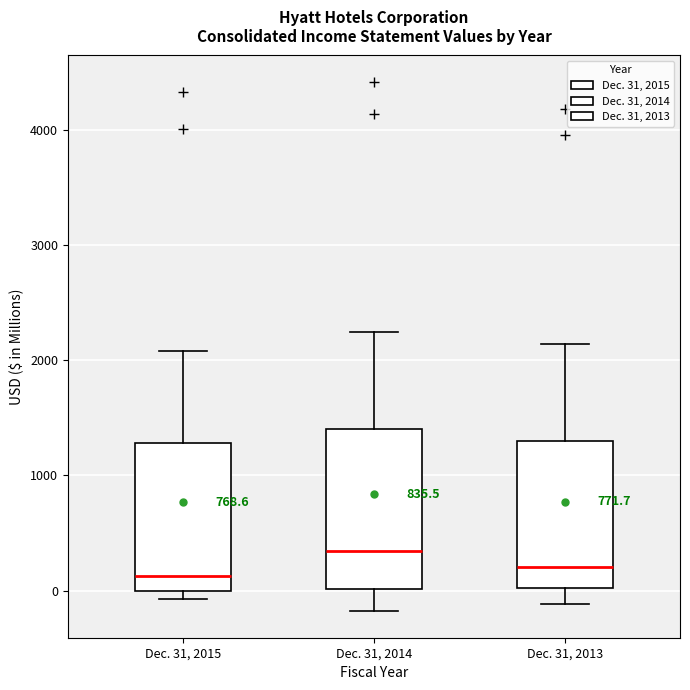

Where is the lower edge of the box for Dec. 31, 2013 on the y-axis? The values are not printed on the chart, so give them approximately, as read against the axis.

0